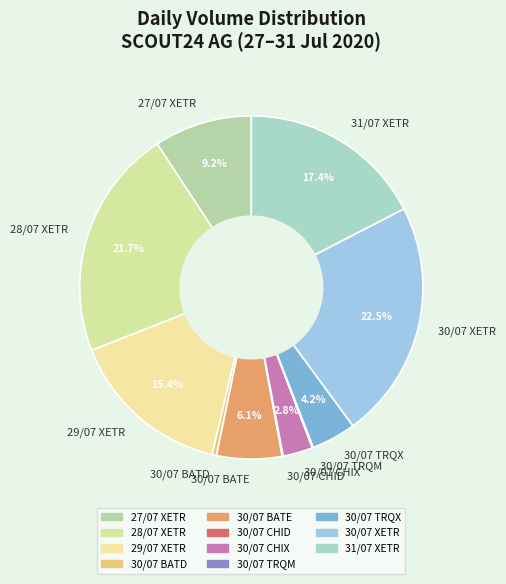

To the nearest percent, what is the difference between the largest and smallest slice percentages?

22%